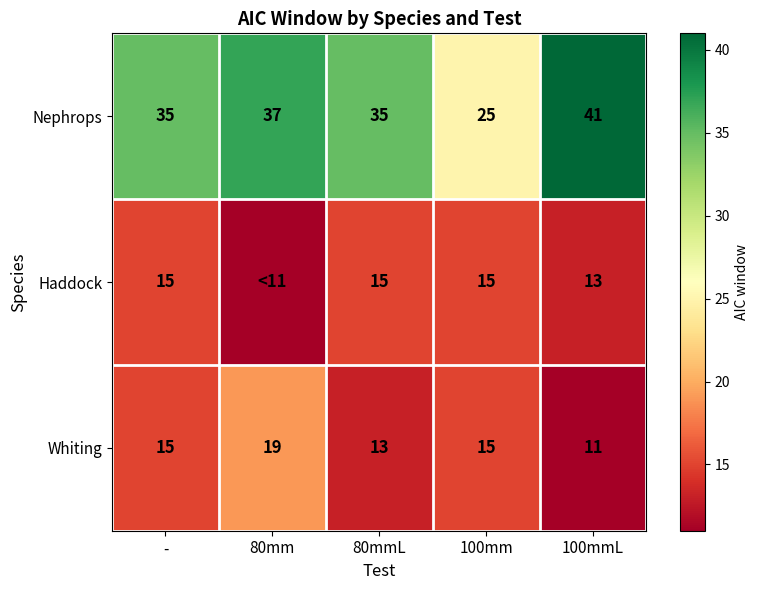

What is the smallest value displayed?

11